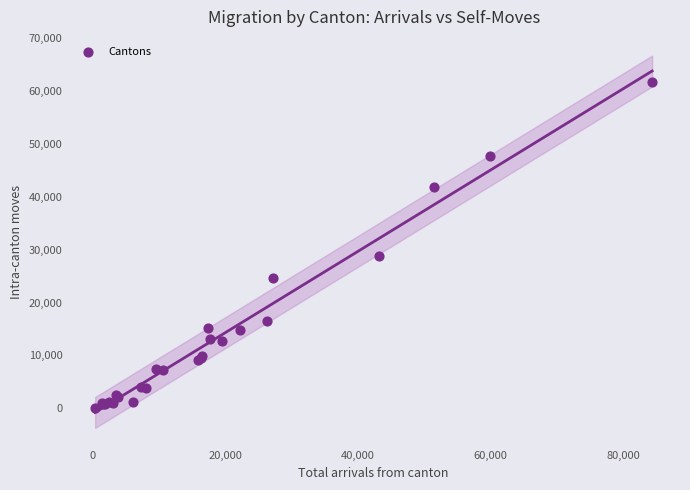

What Y value in the scatter plot is closest to 30844?

28829